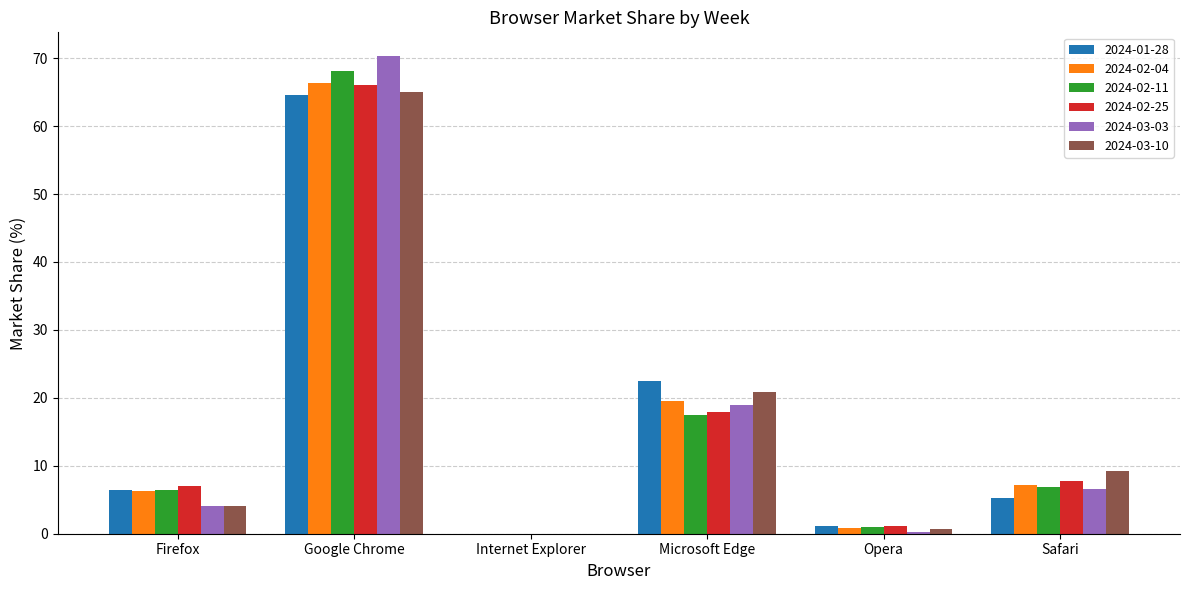

Does the chart contain stacked bars?

No